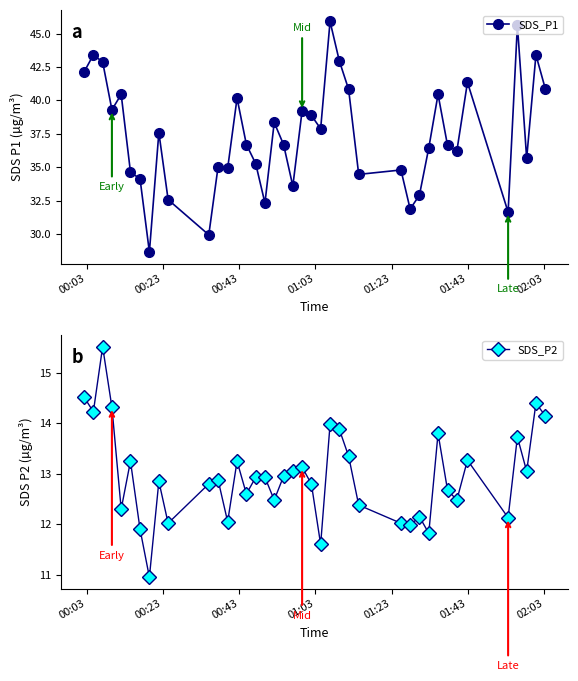

What is the highest value of the SDS_P1 series?

45.9